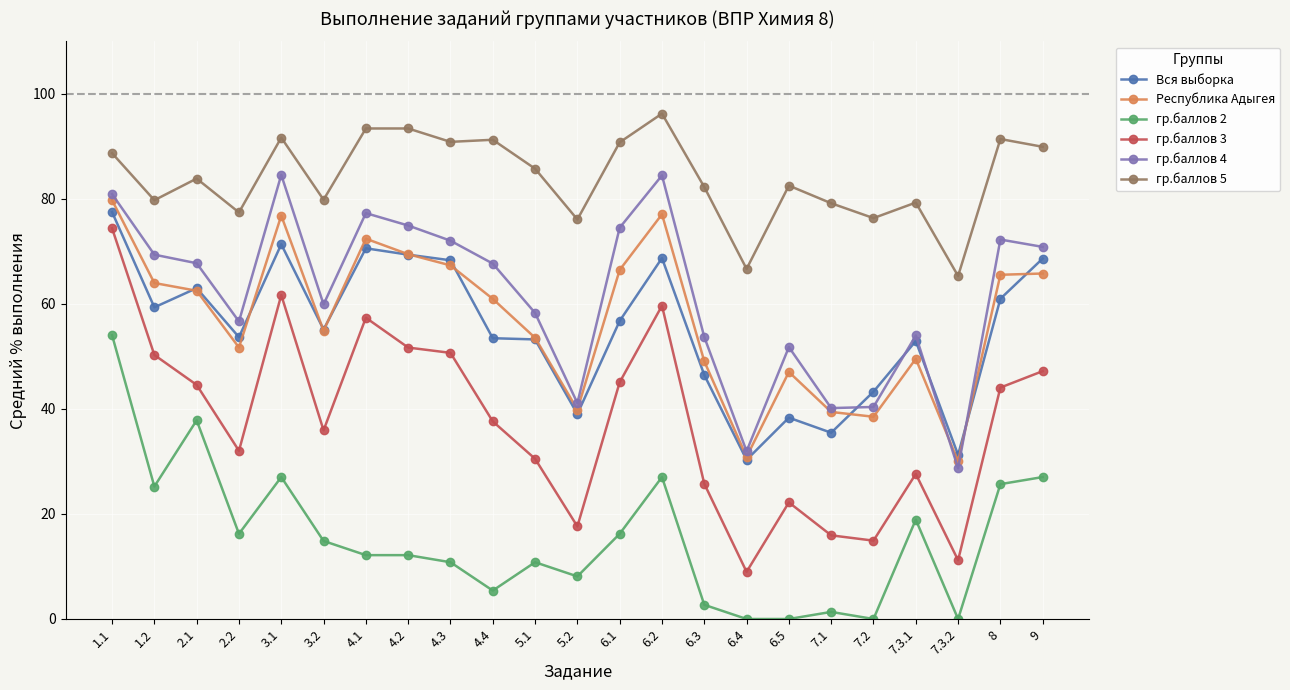

At which label is гр.баллов 4 closest to 56?

2.2